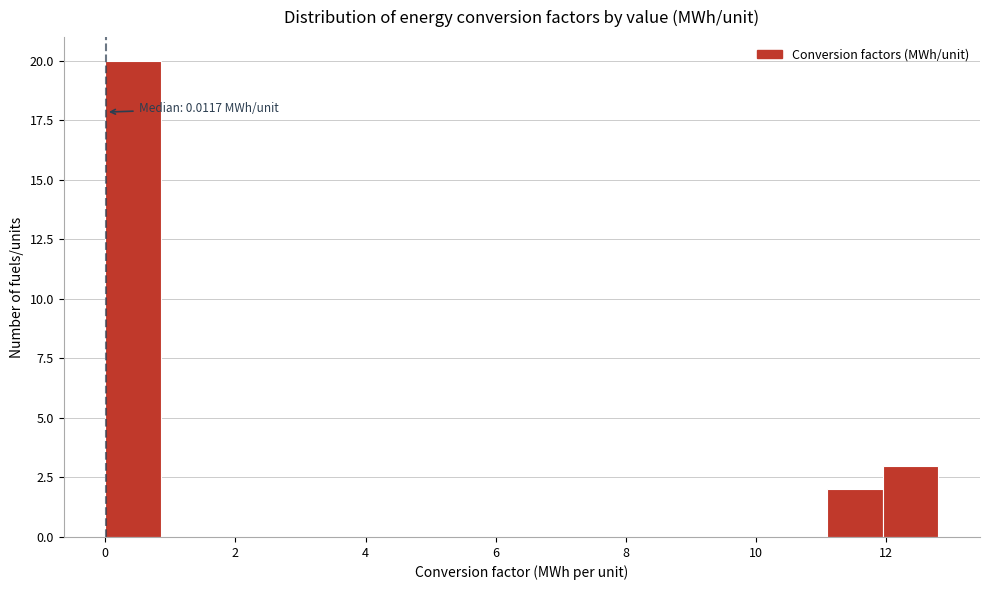

Over which range of the x-axis is the bar tallest?

0.0 to 0.8